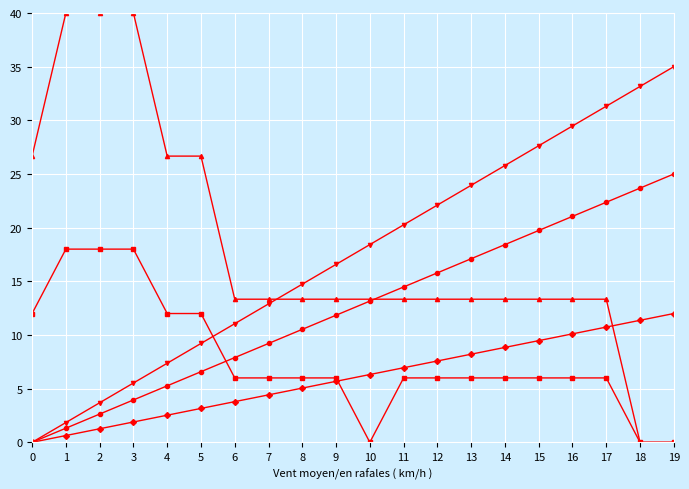

What is the maximum value shown in the chart?

40.0